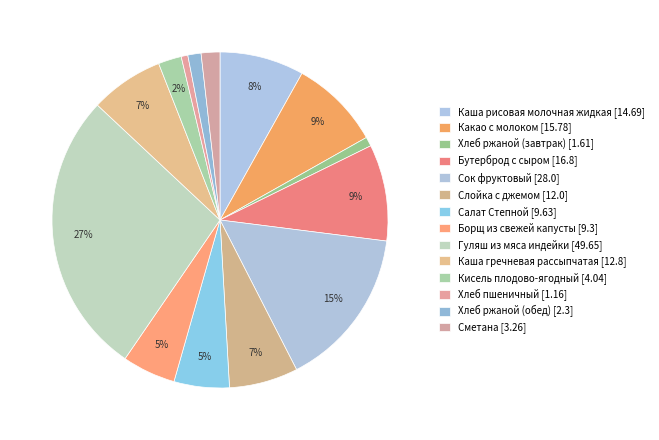

Between Каша гречневая рассыпчатая and Сметана, which is larger?

Каша гречневая рассыпчатая